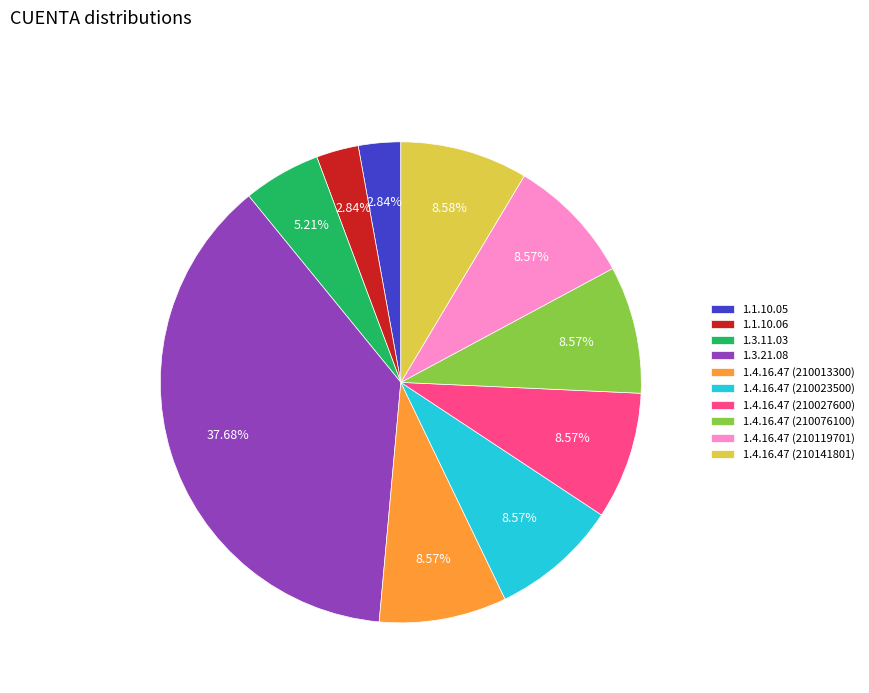

Between 1.4.16.47 (210119701) and 1.1.10.05, which is larger?

1.4.16.47 (210119701)